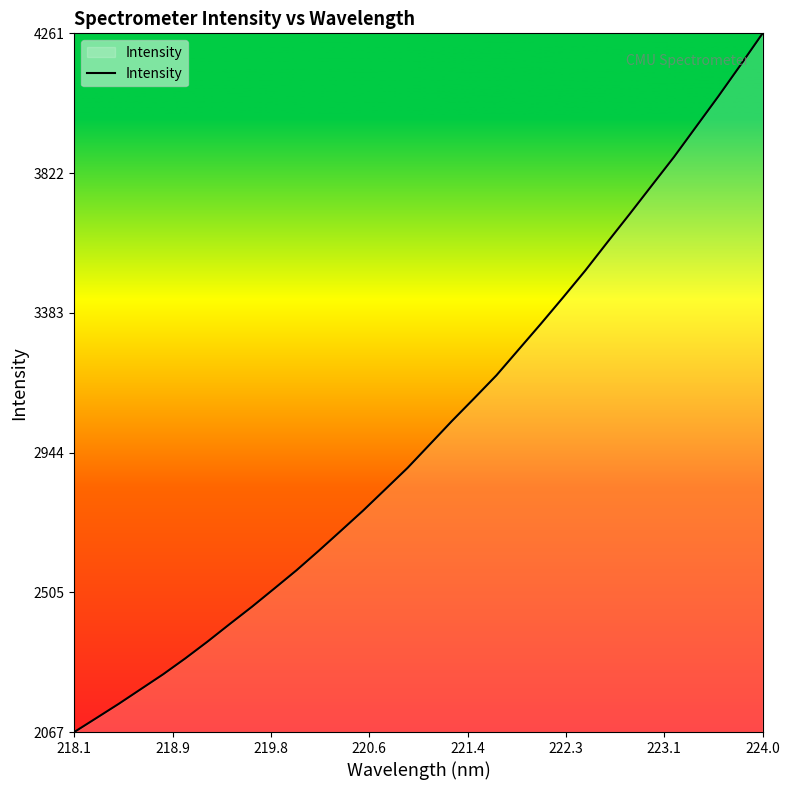

What is the greatest value displayed?

4261.3